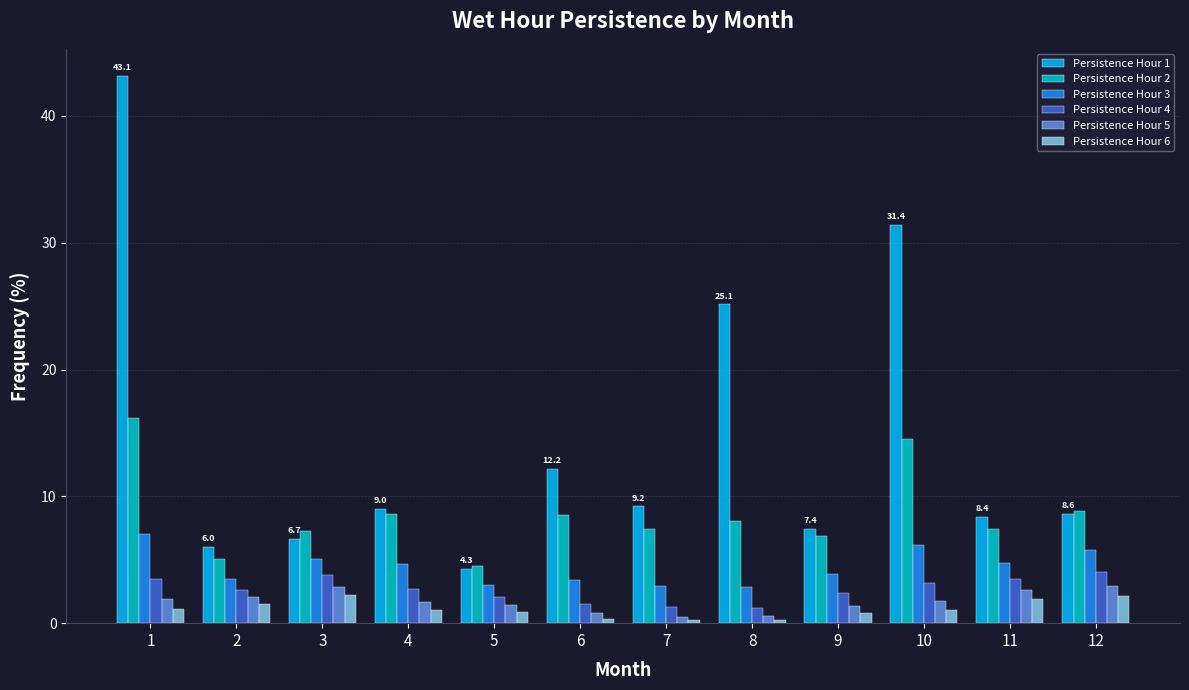

What is the average value of the Persistence Hour 4 series?

2.6